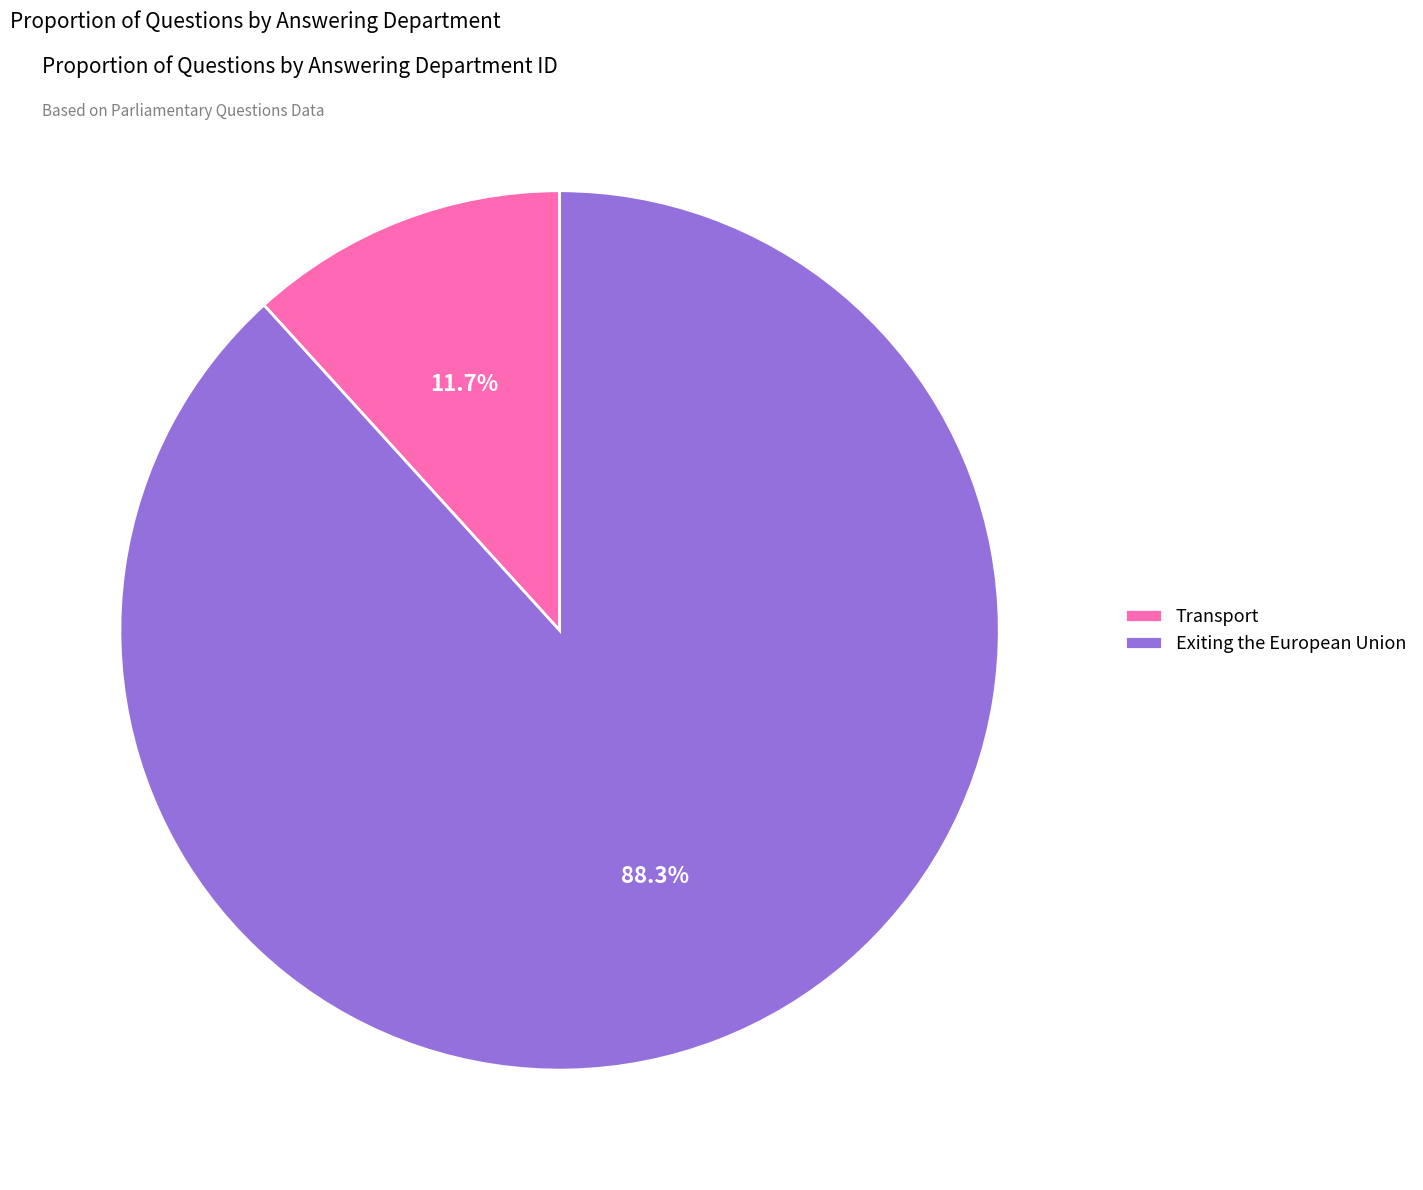

Between Exiting the European Union and Transport, which is larger?

Exiting the European Union